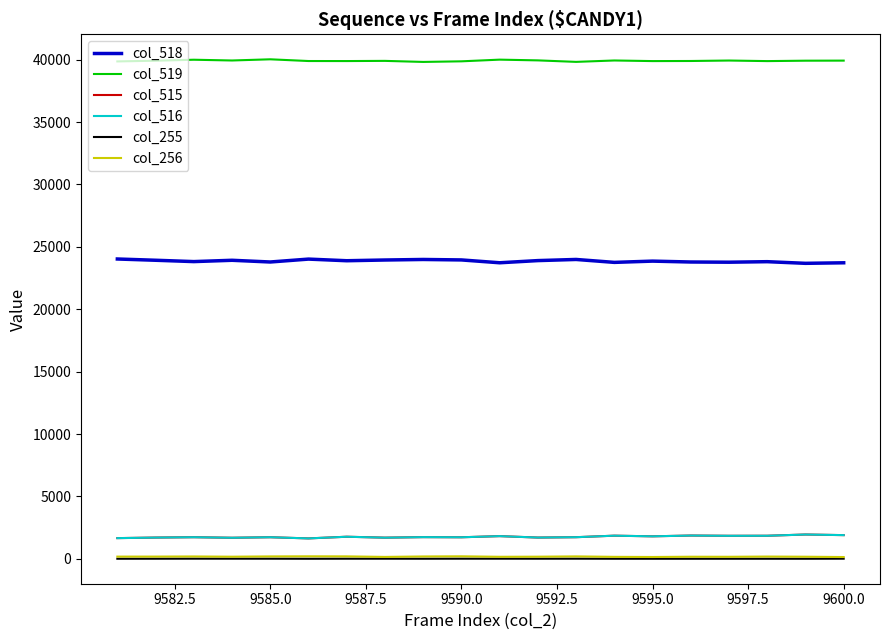

True or false: col_515 and col_255 cross at least once.

False